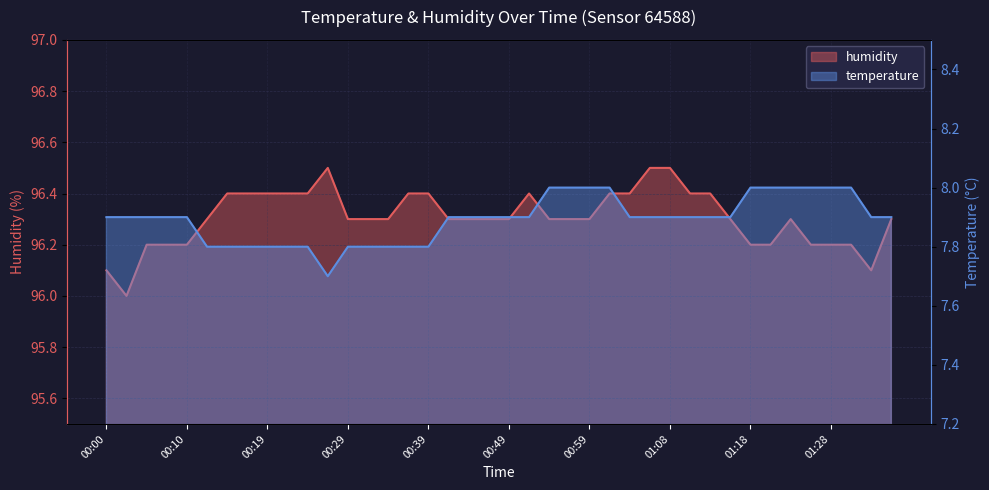

How many lines are shown in the chart?

2